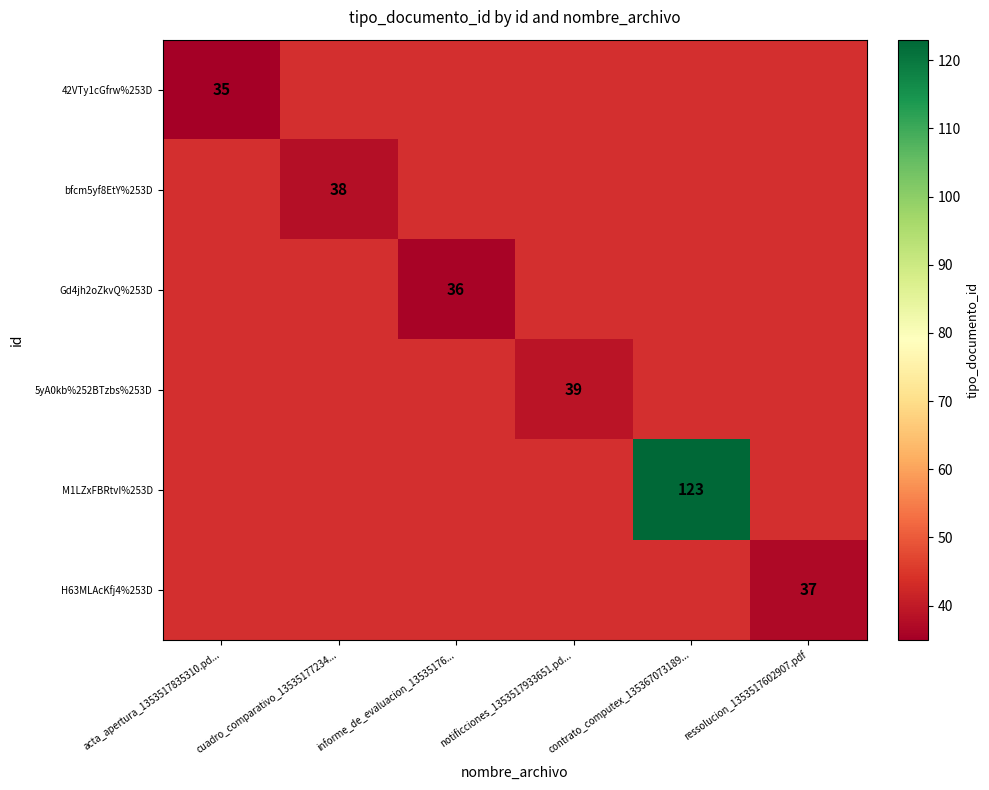

The value of 5yA0kb%252BTzbs%253D at notificciones_1353517933651.pd... is 39. True or false?

True